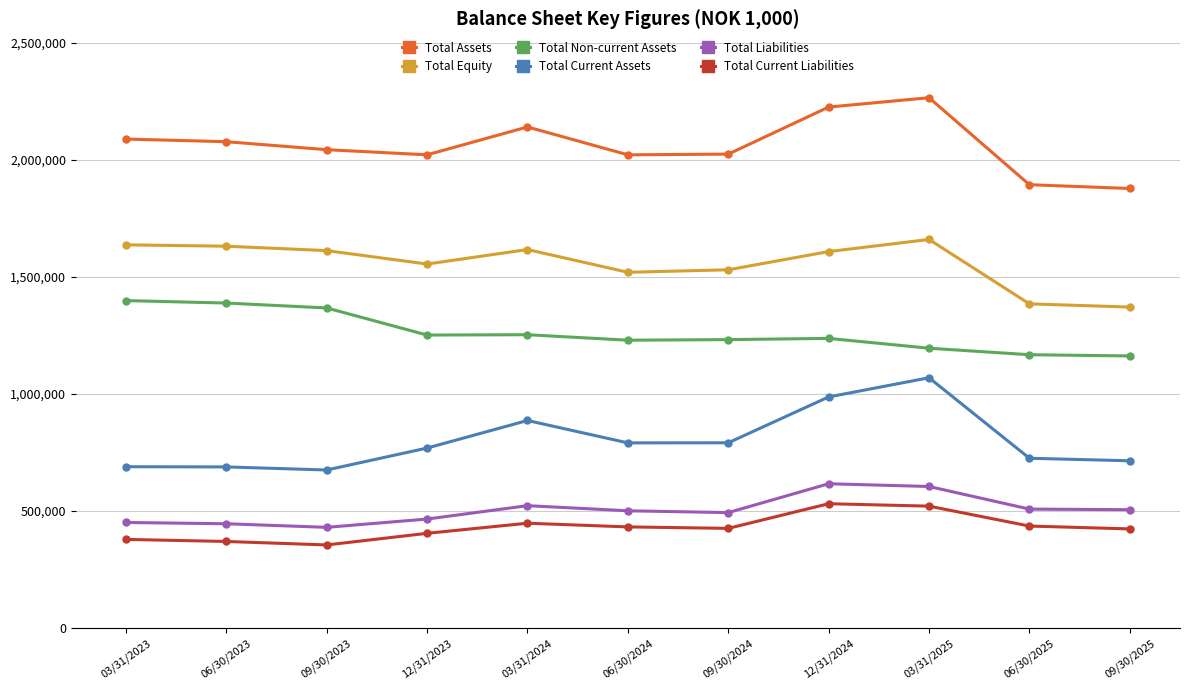

What is the difference between the maximum and minimum values in the Total Equity series?

288551